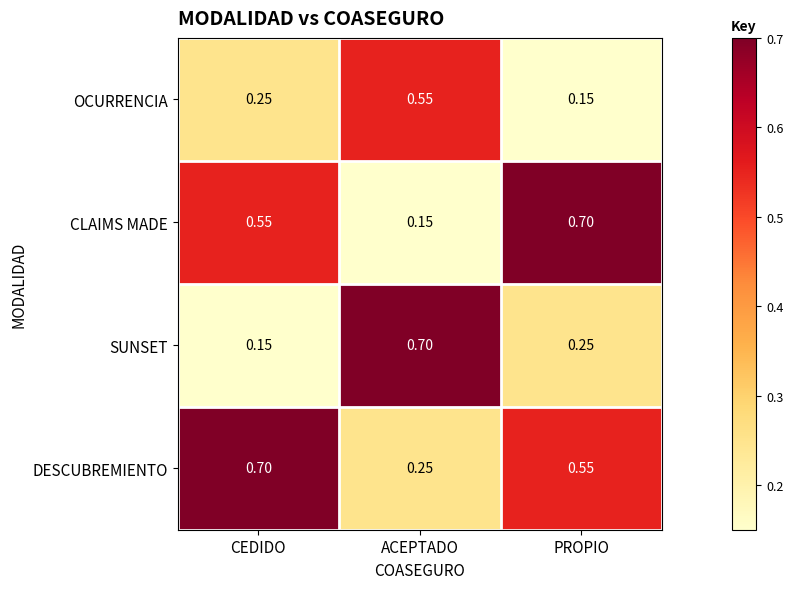

List the labels in order of DESCUBREMIENTO value, largest first.

CEDIDO, PROPIO, ACEPTADO